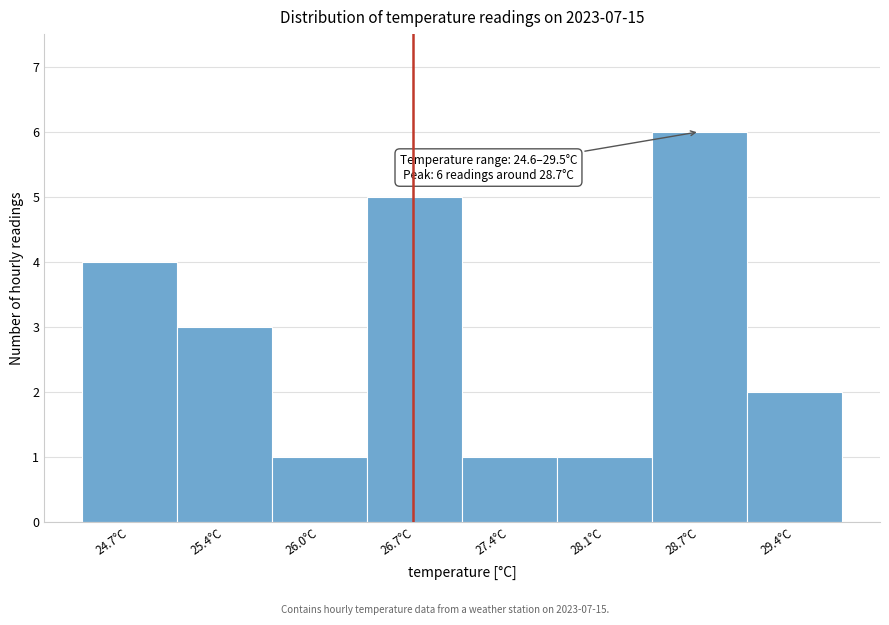

Which range on the x-axis has the tallest bar?

28.4 to 29.1